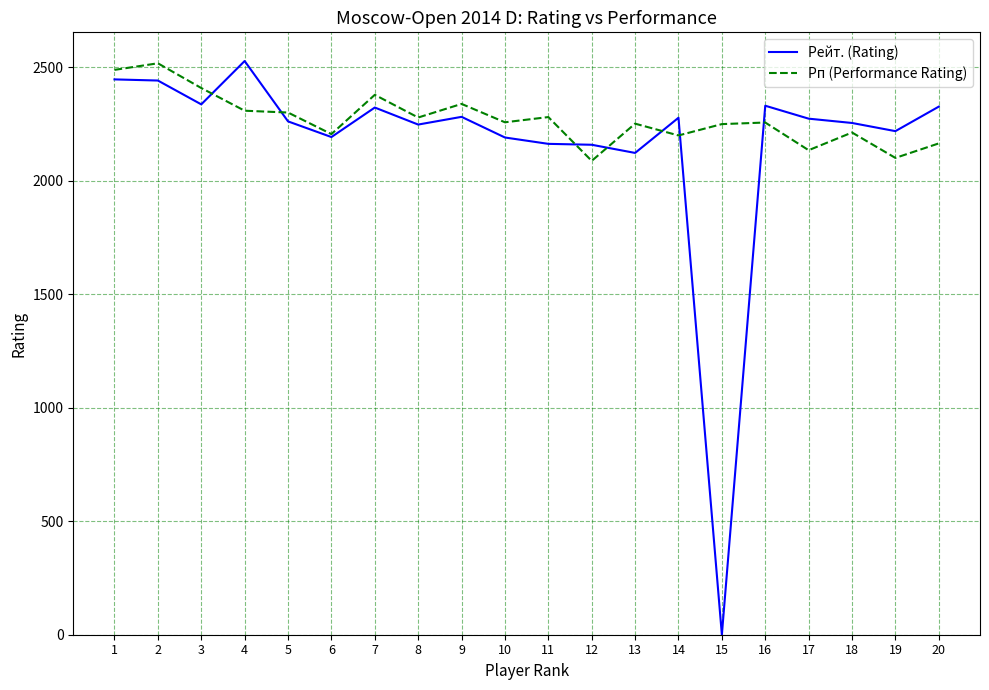

Is it true that Рейт. (Rating) equals 1012 at 18?

False